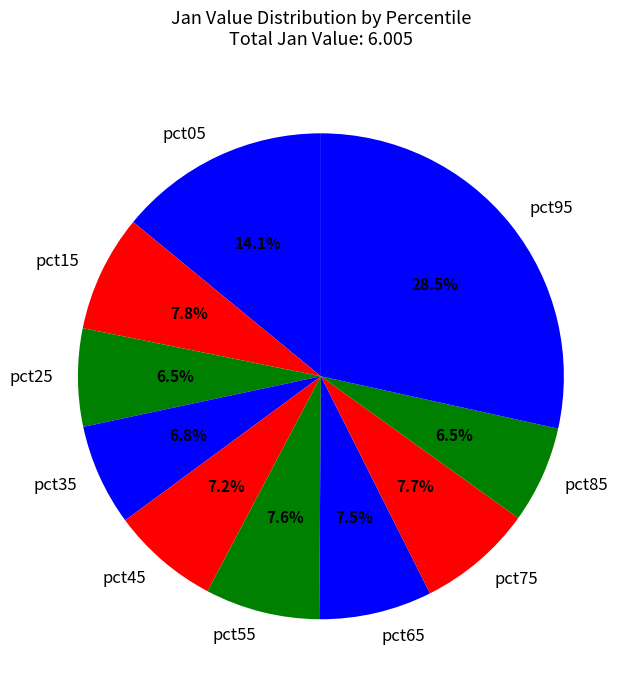

What is the largest slice in the pie chart?

pct95